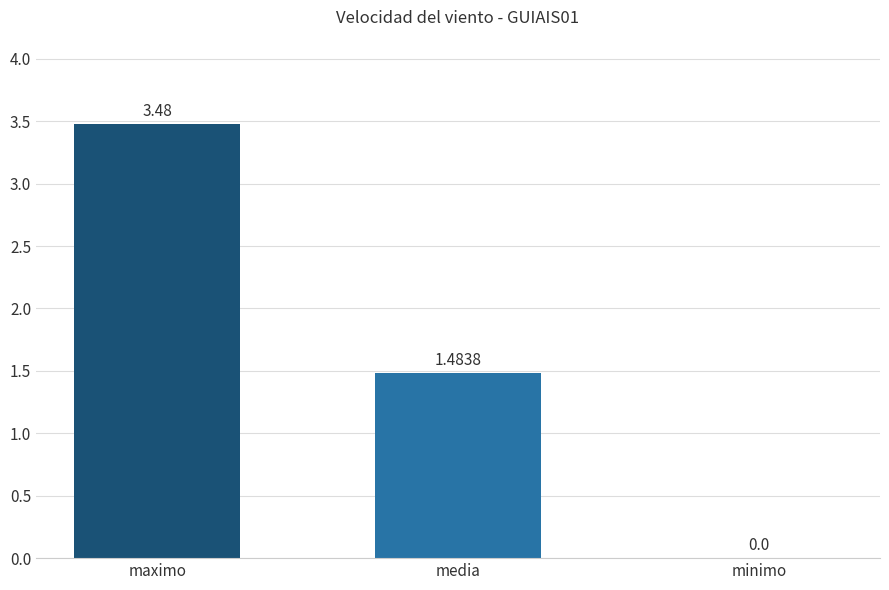

What is the change in value from media to minimo?

-1.5